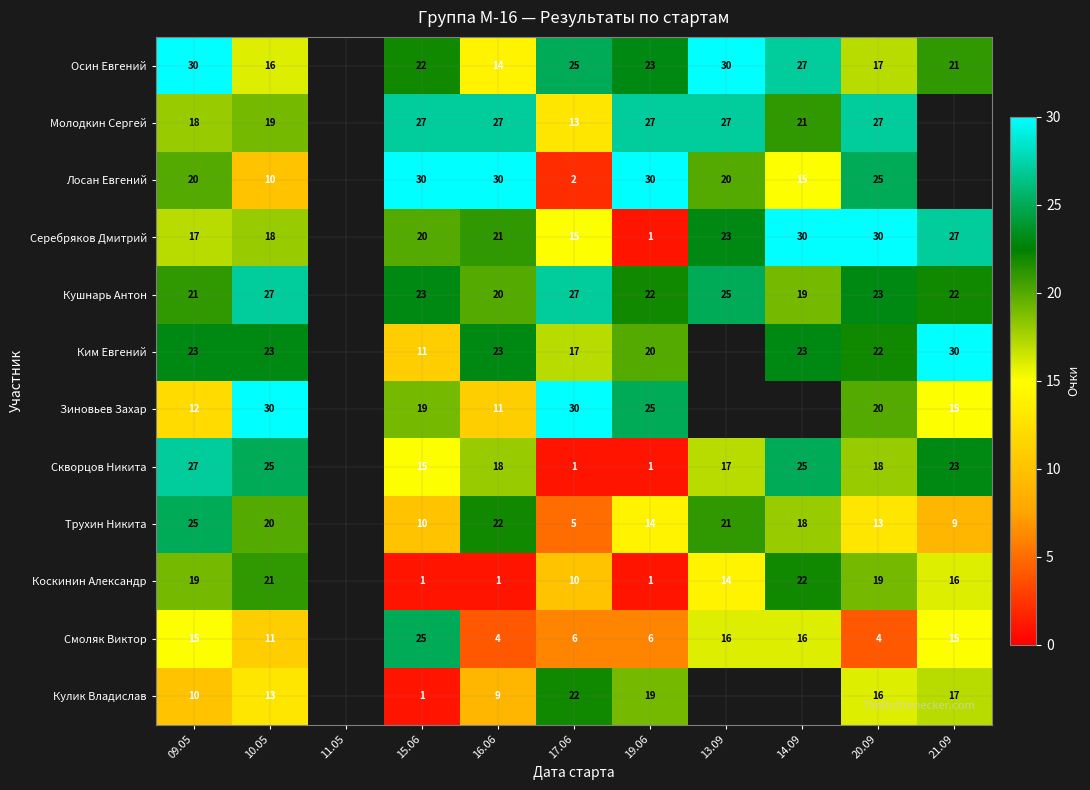

What is the total value across all series at 10.05?

233